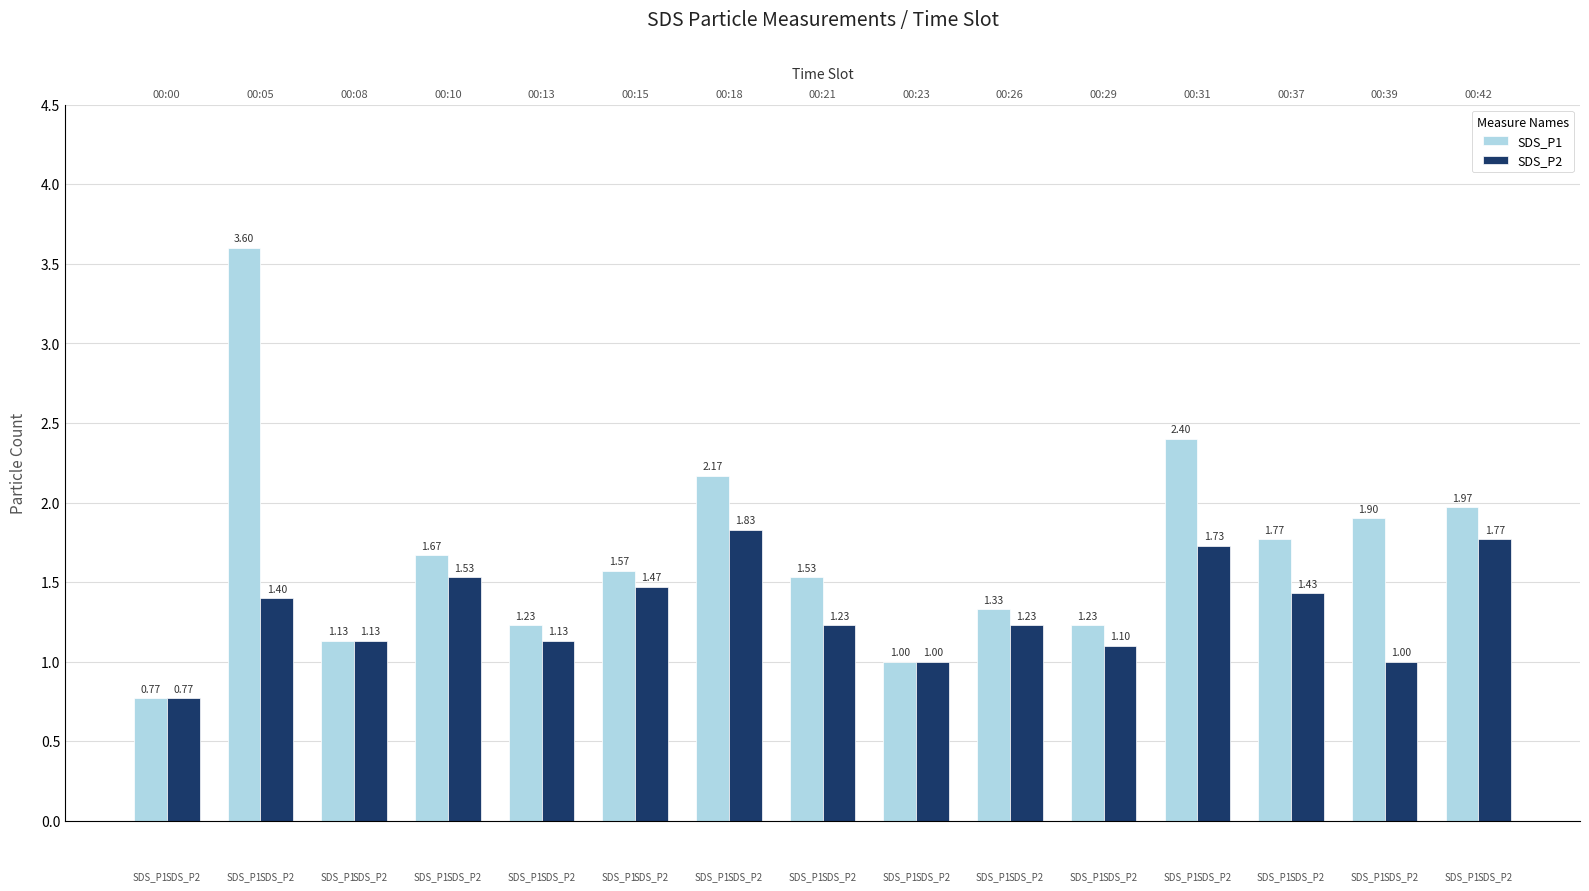

What is the difference between the SDS_P2 values at 00:26 and 00:39?

0.2